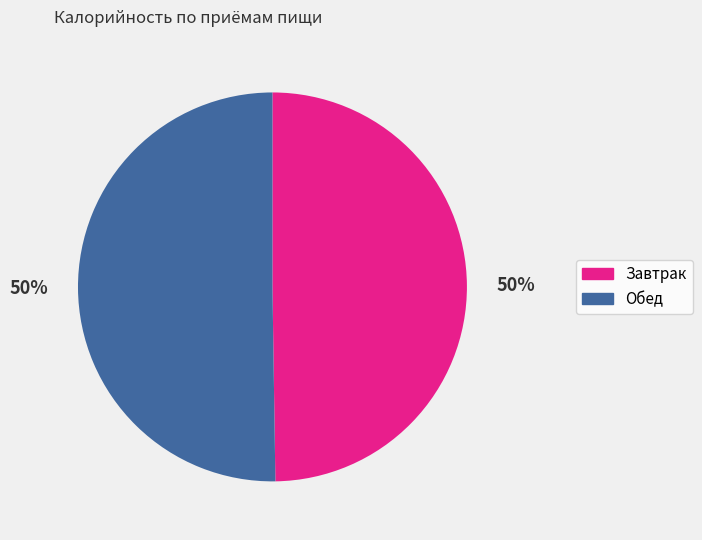

How many segments does this pie chart have?

2